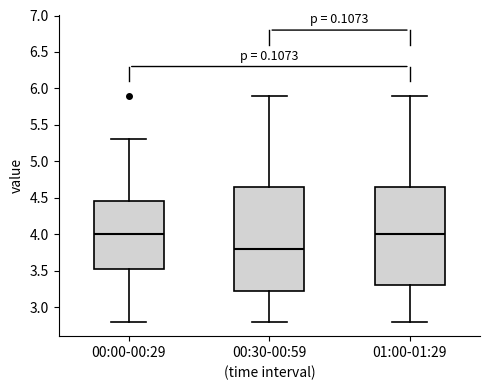

Reading left to right, read every box against the y-axis: the position of its median line, the range the box covers, and the ends of its whiskers. The values are not printed on the chart, so give them approximately, as read against the axis.

00:00-00:29: median 4.00, box 3.55 to 4.45, whiskers 2.80 to 5.30
00:30-00:59: median 3.80, box 3.25 to 4.65, whiskers 2.80 to 5.90
01:00-01:29: median 4.00, box 3.30 to 4.65, whiskers 2.80 to 5.90